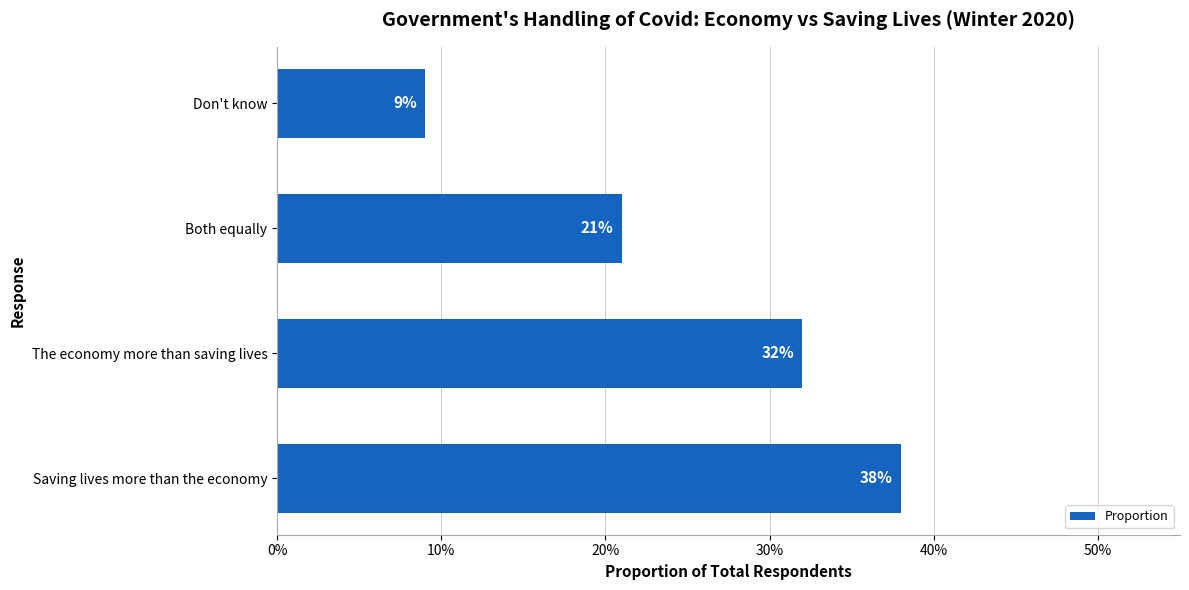

Are the bars horizontal?

Yes